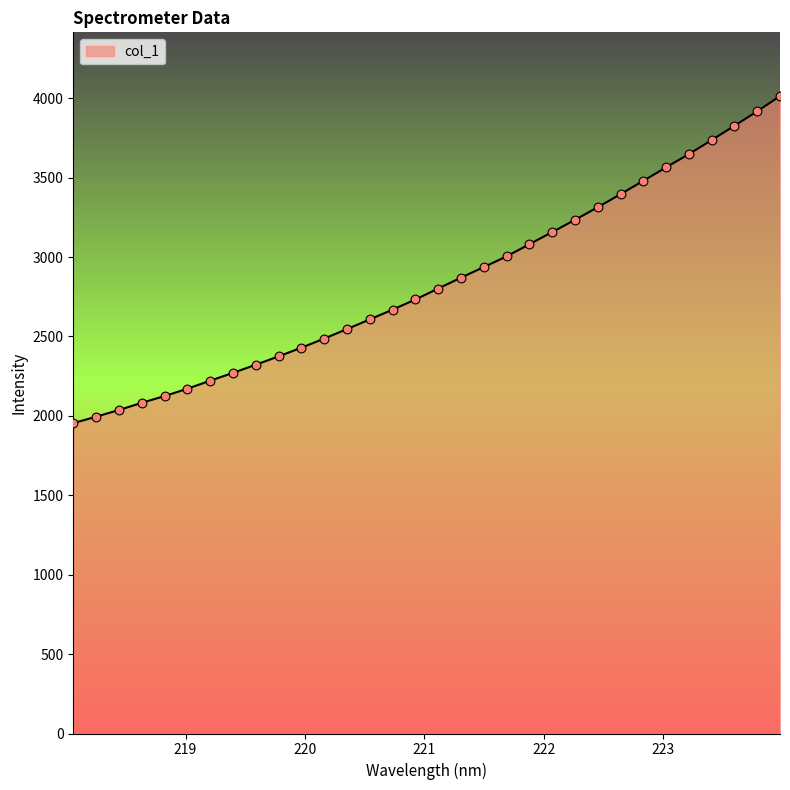

What is the difference between the maximum and minimum values?

2059.4